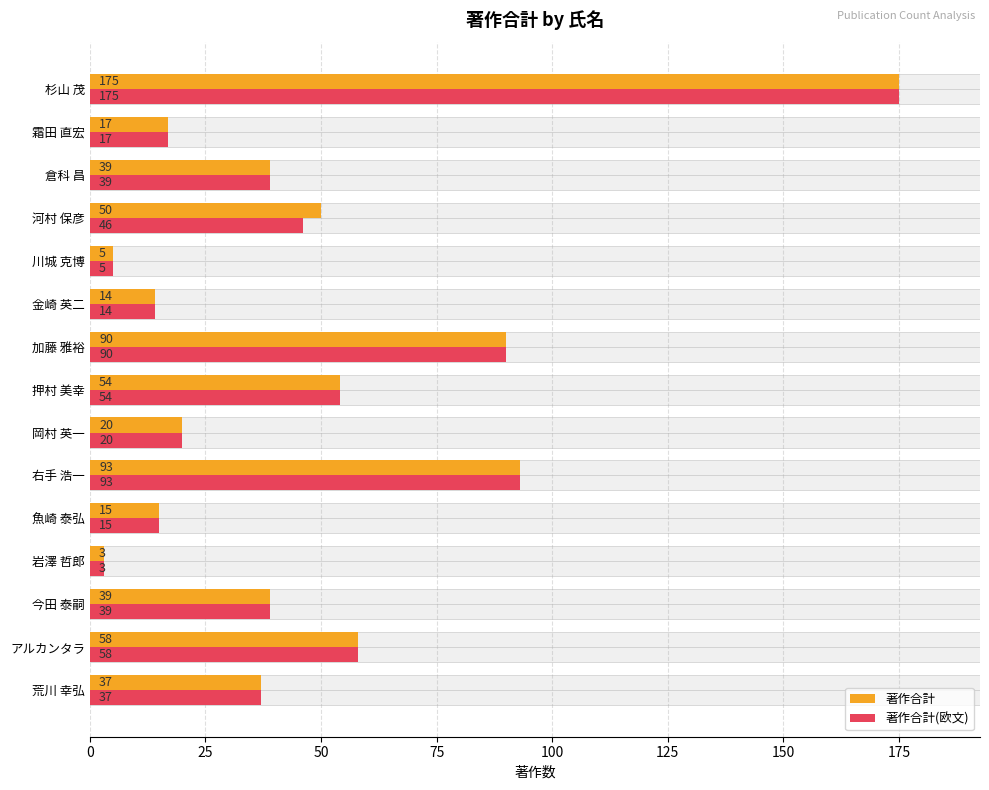

Rank the series by their average value, from lowest to highest.

著作合計(欧文), 著作合計